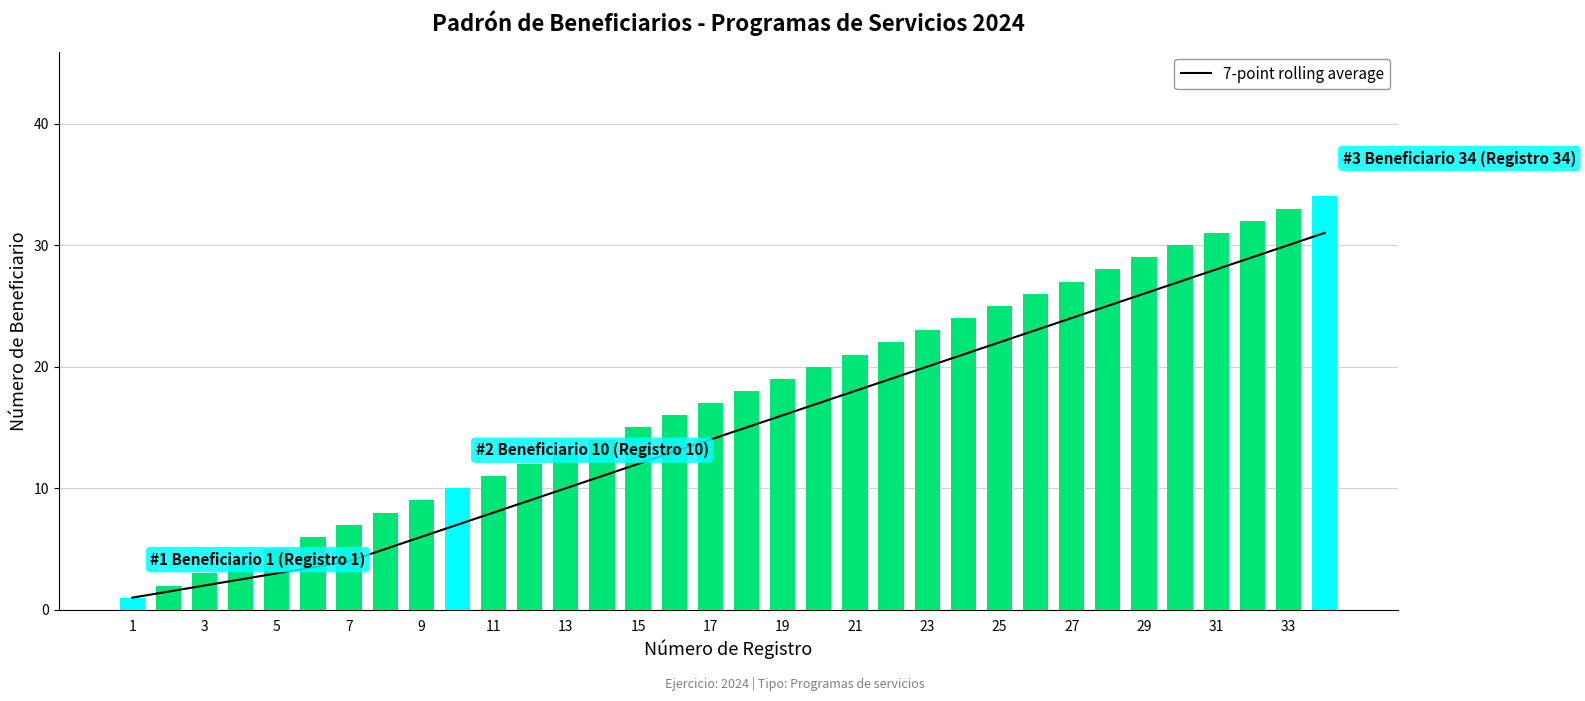

Reading left to right, transcribe all the data shown in this chart.

7-point rolling average: 1.0	1.5	2.0	2.5	3.0	3.5	4.0	5.0	6.0	7.0	8.0	9.0	10.0	11.0	12.0	13.0	14.0	15.0	16.0	17.0	18.0	19.0	20.0	21.0	22.0	23.0	24.0	25.0	26.0	27.0	28.0	29.0	30.0	31.0
Padrón de beneficiarios: 1.0	2.0	3.0	4.0	5.0	6.0	7.0	8.0	9.0	10.0	11.0	12.0	13.0	14.0	15.0	16.0	17.0	18.0	19.0	20.0	21.0	22.0	23.0	24.0	25.0	26.0	27.0	28.0	29.0	30.0	31.0	32.0	33.0	34.0